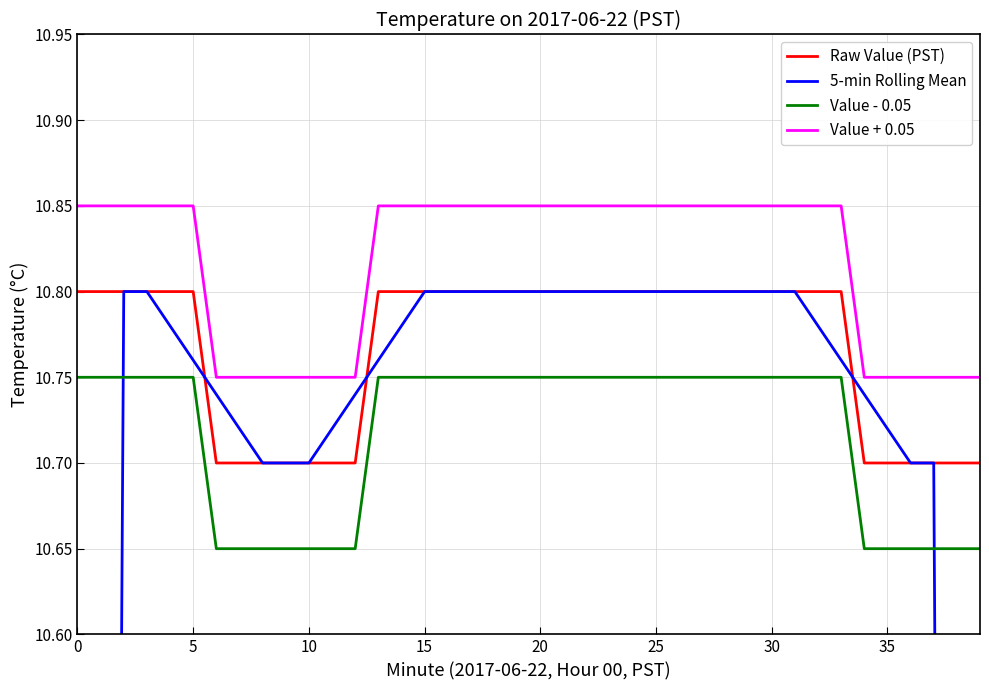

What are all the series names shown in the legend?

Raw Value (PST), 5-min Rolling Mean, Value - 0.05, Value + 0.05